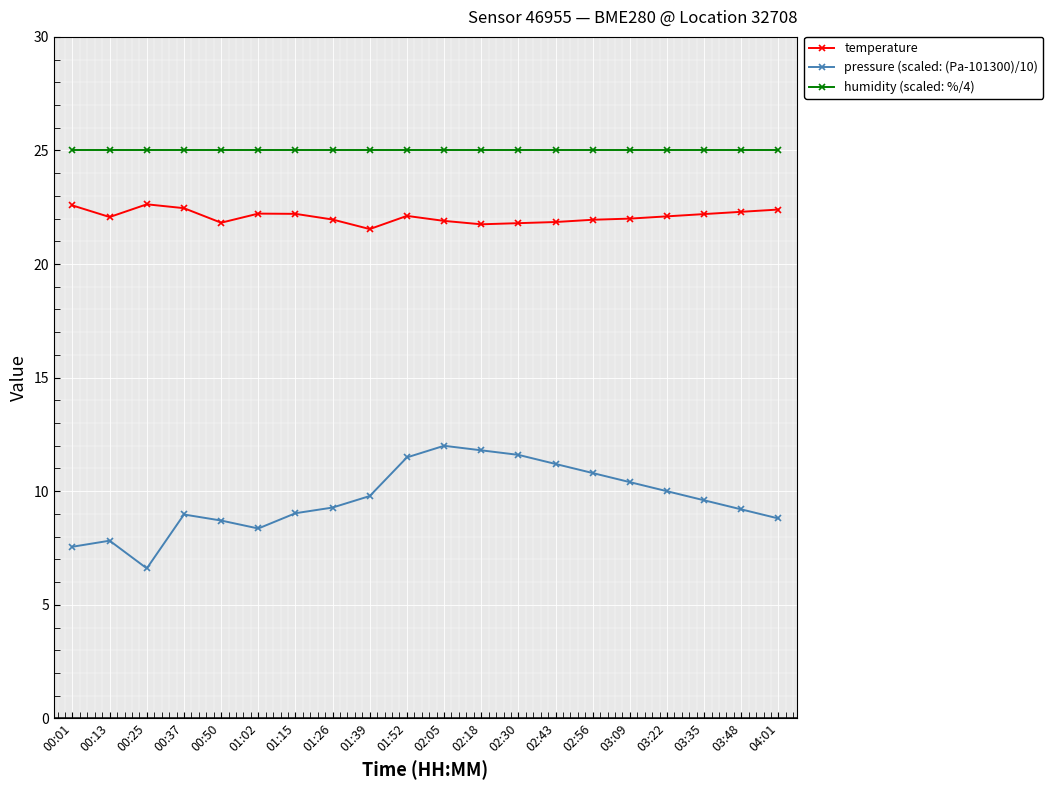

What is the total value across all series at 02:56?

57.8